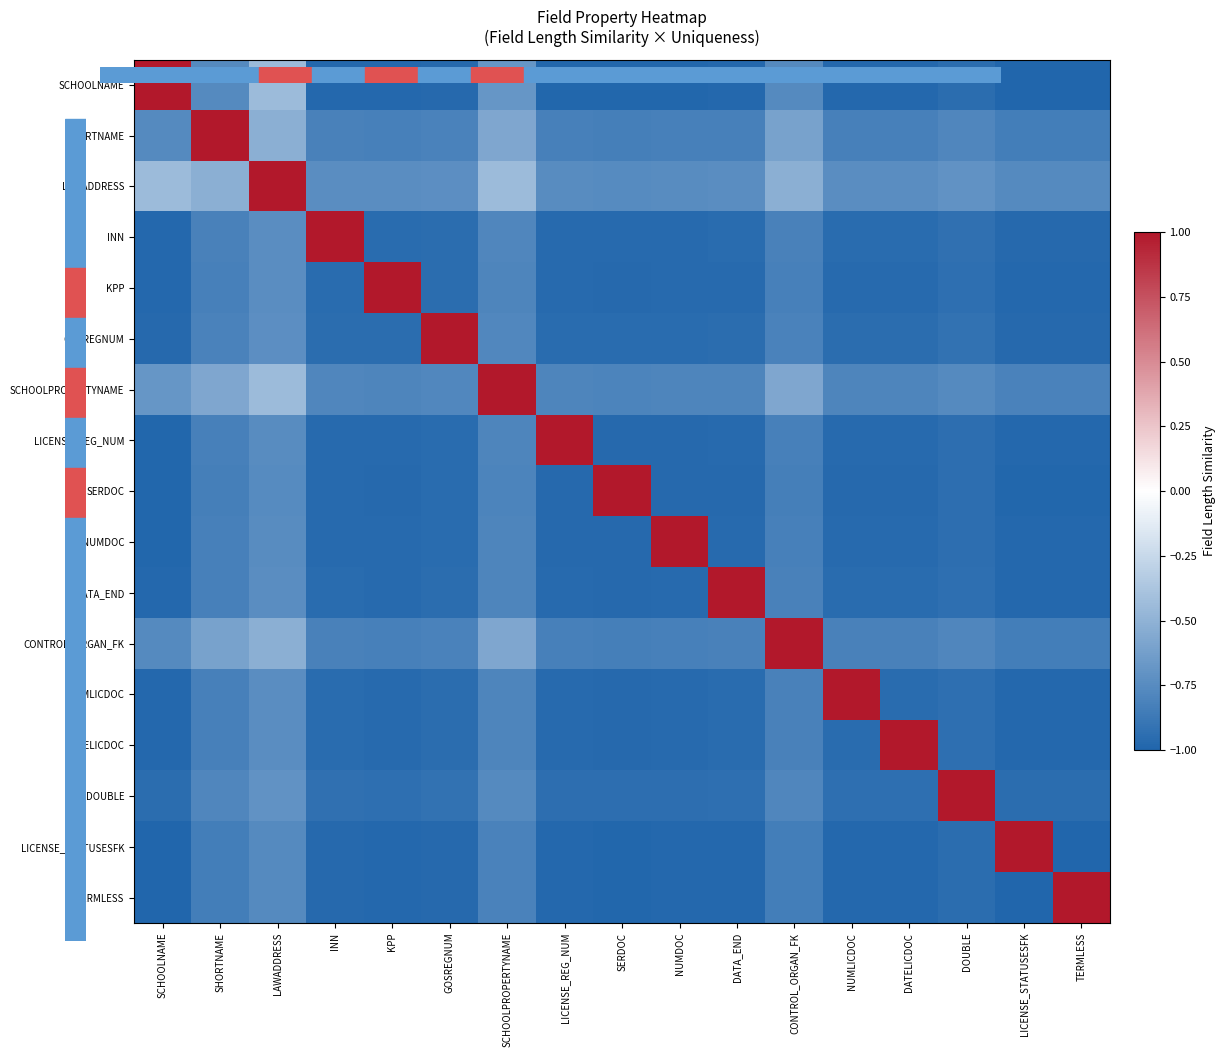

At which category does the chart reach its minimum across all series?

LICENSE_STATUSESFK